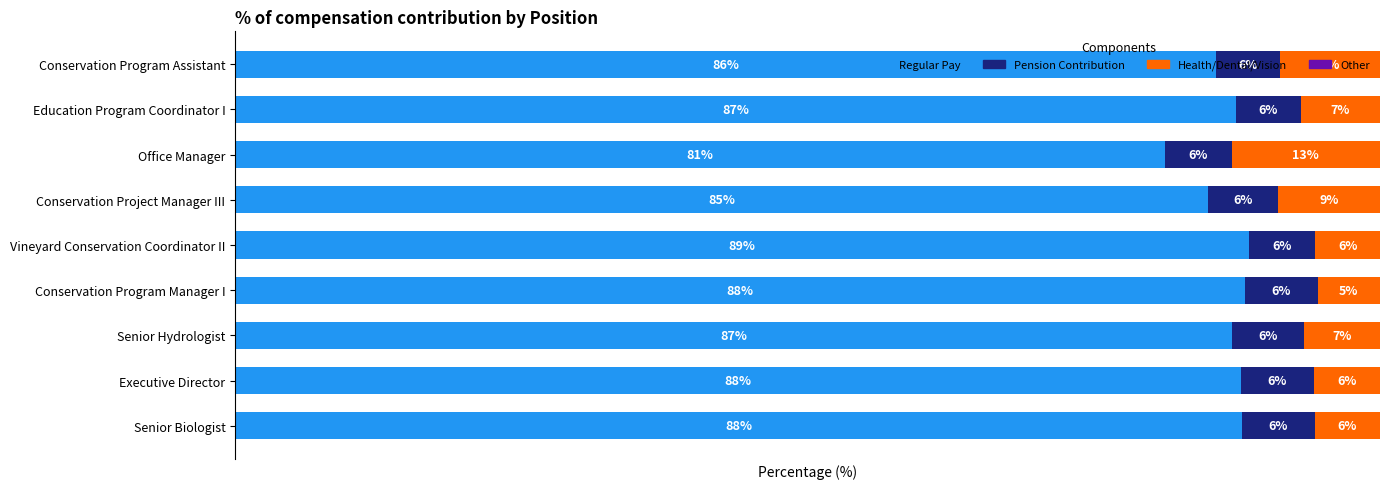

Which series has the largest total across all categories?

Regular Pay